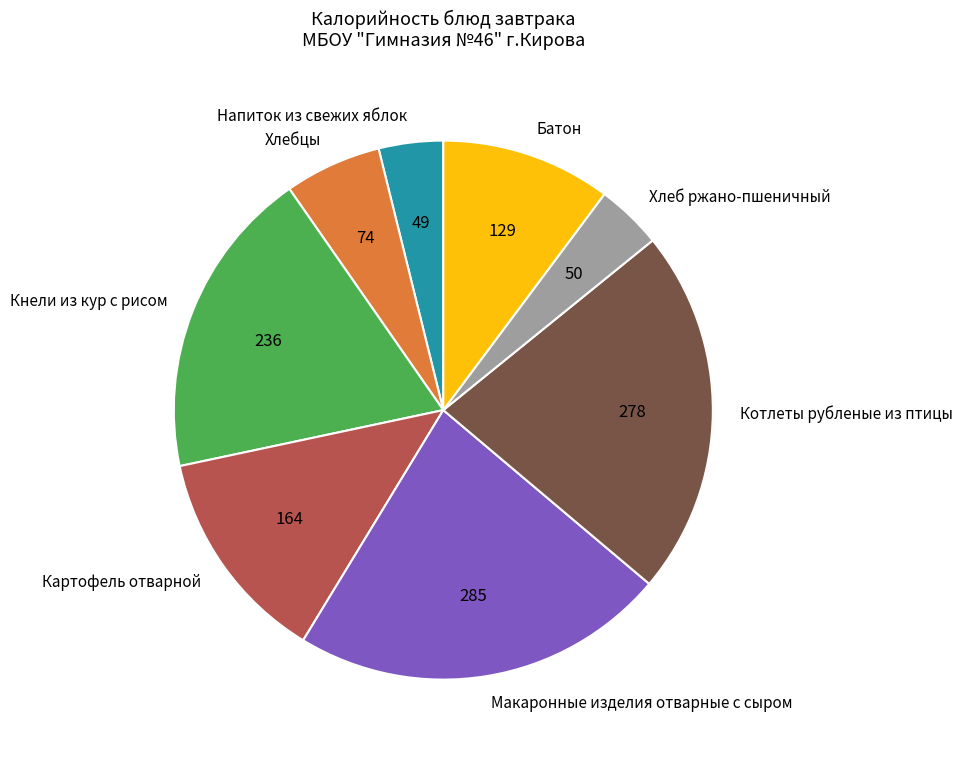

Does Батон represent more than half of the total?

No